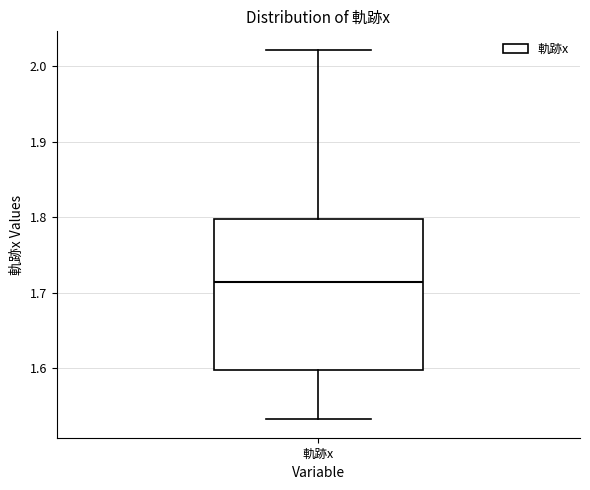

Read this box plot against the y-axis: the position of the median line, the range covered by the box, and the ends of both whiskers. The values are not printed on the chart, so give them approximately, as read against the axis.

median 1.71, box 1.60 to 1.80, whiskers 1.53 to 2.02